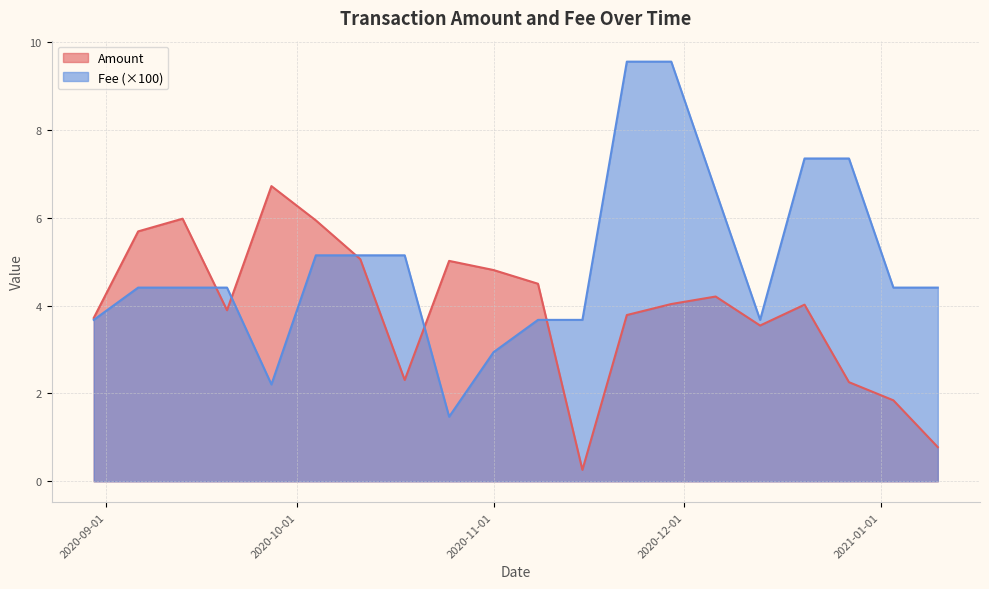

List the series in order of their peak value, lowest first.

Amount, Fee (×100)